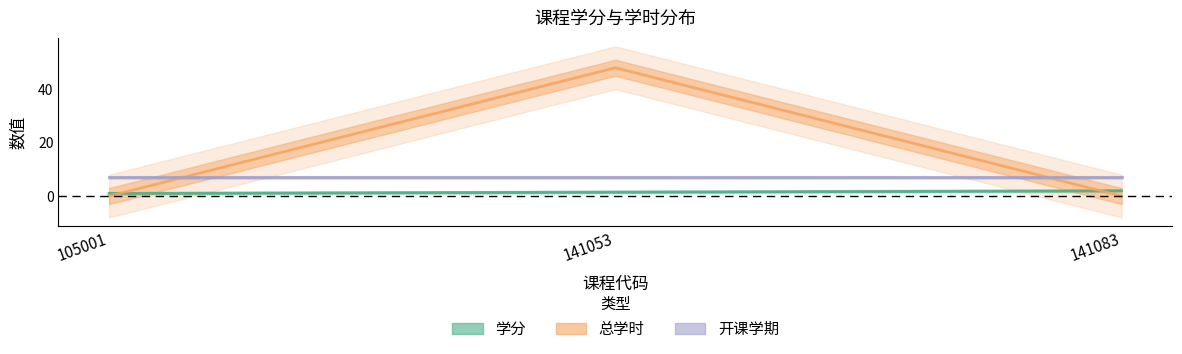

True or false: 总学时 has a value of 29.0 at 105001.

False